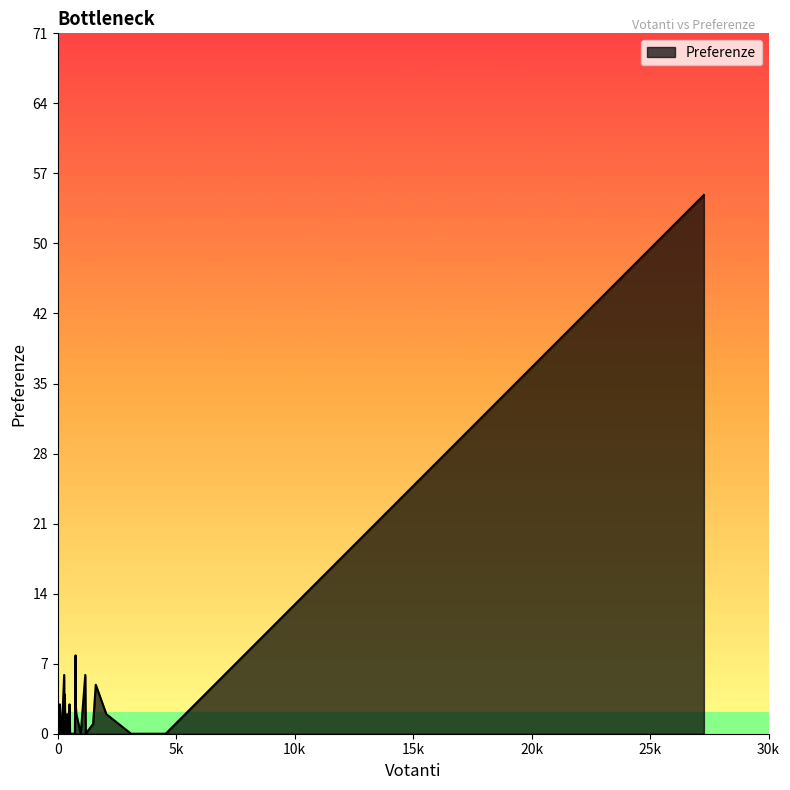

What is the value of the 22nd point from the left?

4